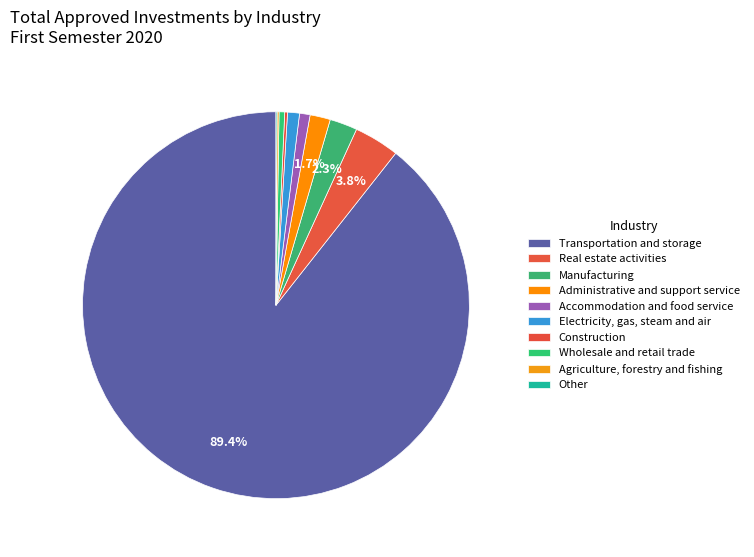

Is there any slice that represents more than half of the pie?

Yes